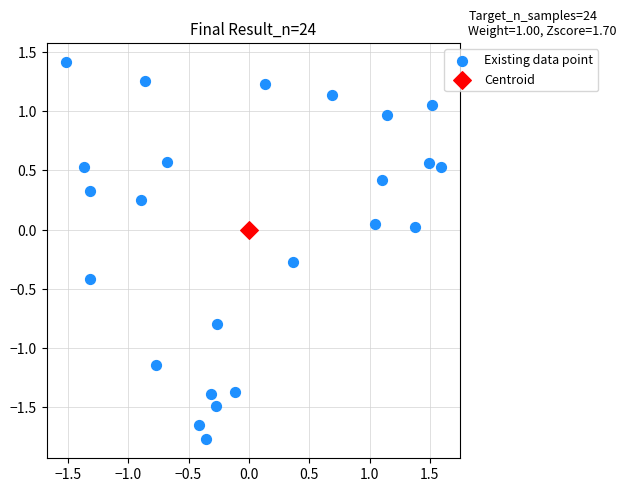

What are all the series names shown in the legend?

Existing data point, Centroid